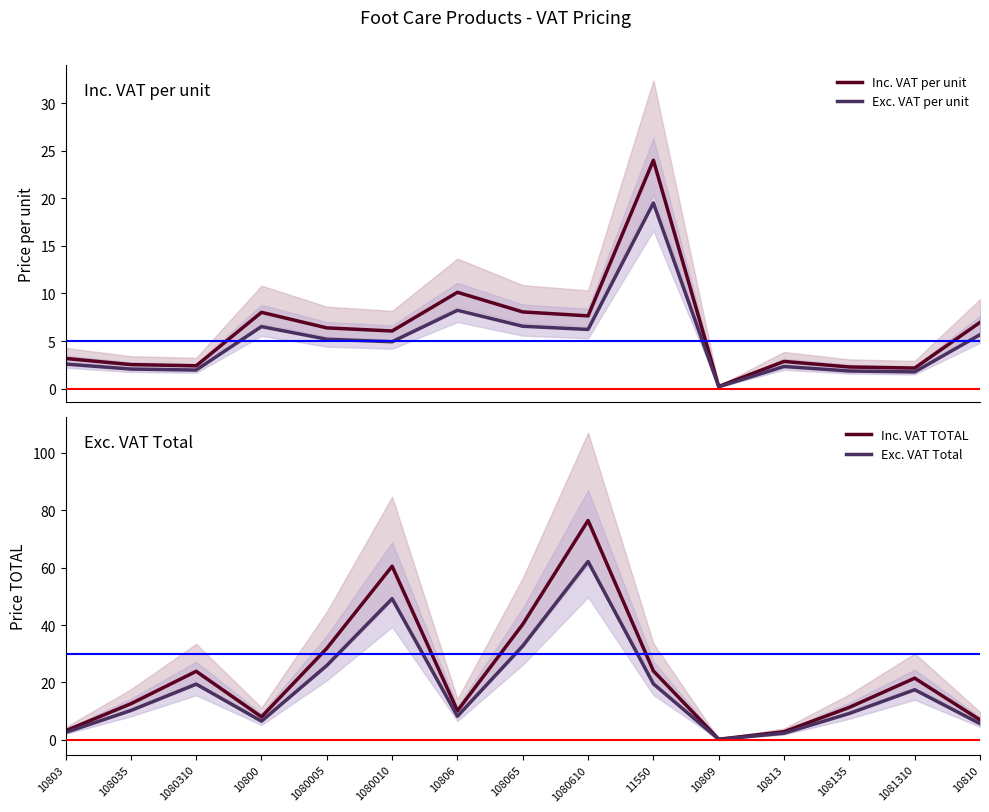

How many data points in Inc. VAT per unit are less than 6?

7